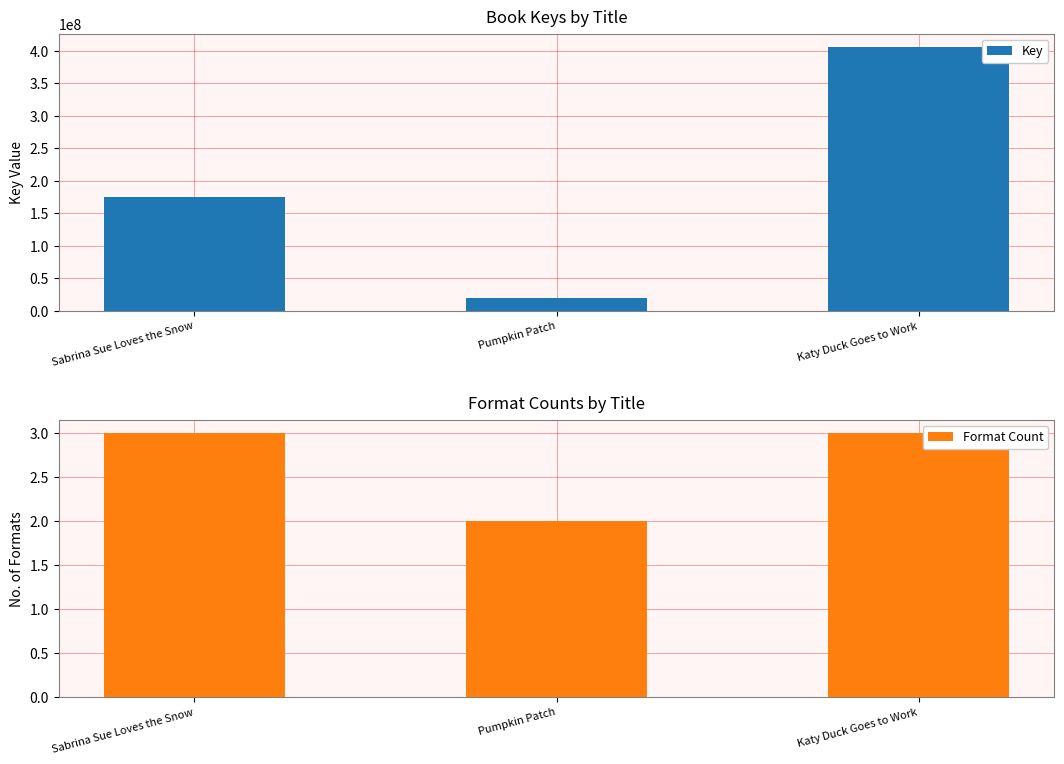

Which series has the largest total across all categories?

Key